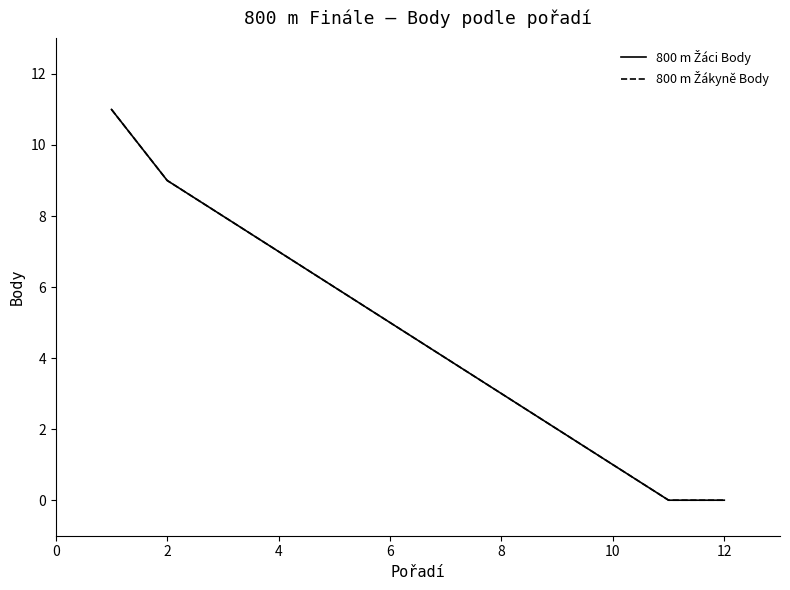

True or false: 800 m Žáci Body and 800 m Žákyně Body cross at least once.

False